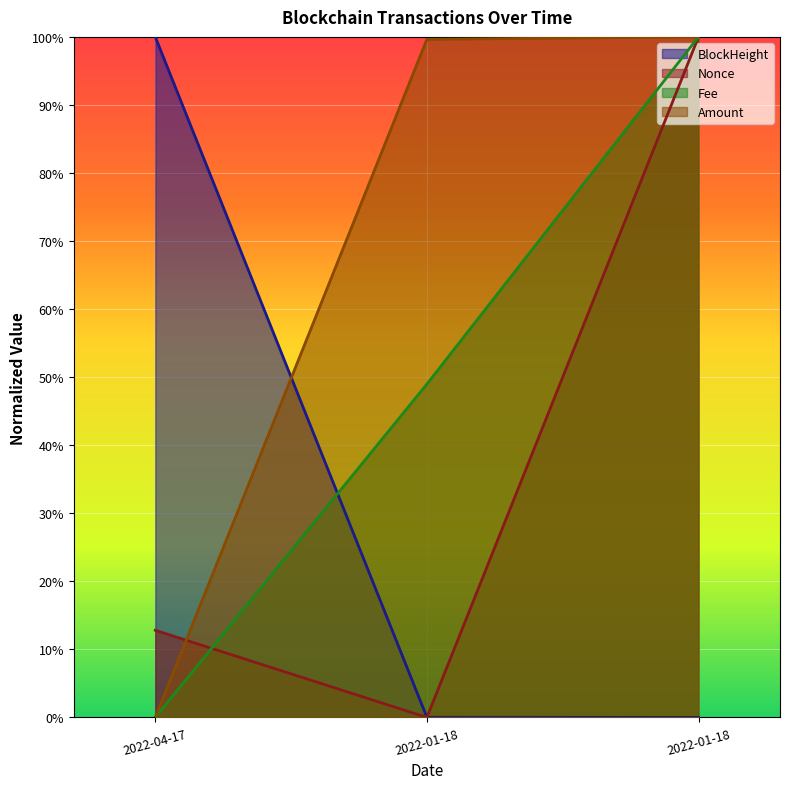

Does the chart display data point markers on the line(s)?

No